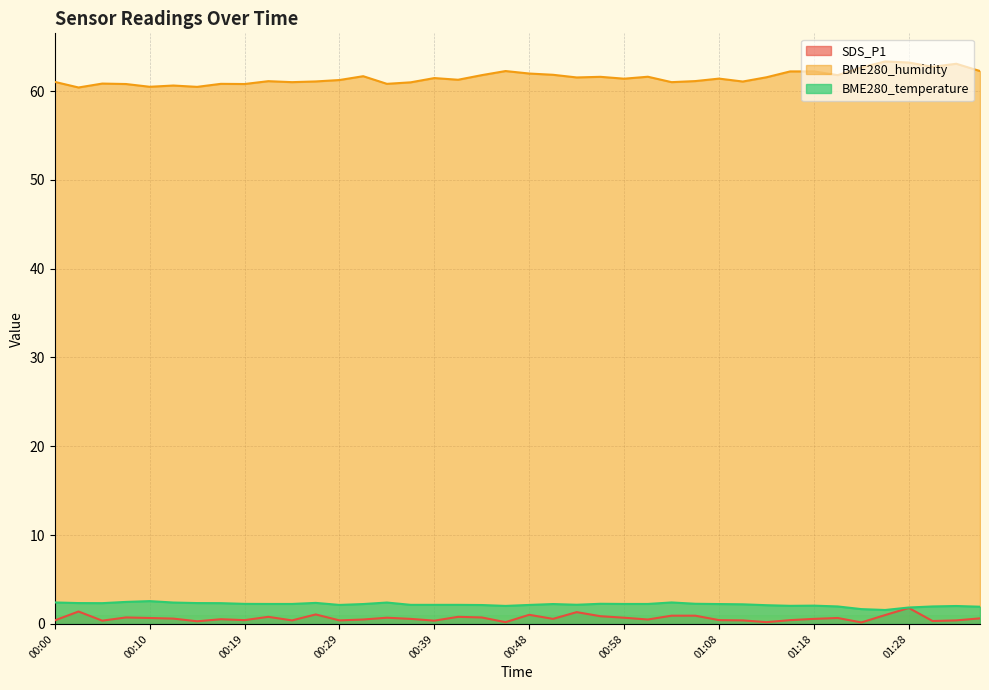

Reading left to right, extract all data points from this chart.

SDS_P1: 00:00=0.4	00:02=1.4	00:05=0.4	00:07=0.7	00:10=0.7	00:12=0.6	00:14=0.3	00:17=0.5	00:19=0.4	00:22=0.8	00:24=0.4	00:27=1.1	00:29=0.4	00:31=0.5	00:34=0.7	00:36=0.6	00:39=0.4	00:41=0.8	00:44=0.7	00:46=0.2	00:48=1.0	00:51=0.6	00:53=1.3	00:56=0.9	00:58=0.7	01:01=0.5	01:03=0.9	01:06=0.9	01:08=0.4	01:10=0.4	01:13=0.2	01:15=0.4	01:18=0.6	01:20=0.7	01:23=0.2	01:25=1.0	01:28=1.8	01:30=0.3	01:33=0.4	01:35=0.6
BME280_humidity: 00:00=61.0	00:02=60.4	00:05=60.8	00:07=60.8	00:10=60.5	00:12=60.6	00:14=60.5	00:17=60.8	00:19=60.8	00:22=61.1	00:24=61.0	00:27=61.1	00:29=61.2	00:31=61.7	00:34=60.8	00:36=61.0	00:39=61.5	00:41=61.3	00:44=61.8	00:46=62.2	00:48=62.0	00:51=61.8	00:53=61.5	00:56=61.6	00:58=61.4	01:01=61.6	01:03=61.0	01:06=61.1	01:08=61.4	01:10=61.1	01:13=61.5	01:15=62.2	01:18=62.2	01:20=61.8	01:23=62.6	01:25=63.3	01:28=63.2	01:30=62.7	01:33=63.1	01:35=62.2
BME280_temperature: 00:00=2.4	00:02=2.4	00:05=2.3	00:07=2.5	00:10=2.6	00:12=2.4	00:14=2.4	00:17=2.3	00:19=2.3	00:22=2.2	00:24=2.2	00:27=2.4	00:29=2.1	00:31=2.2	00:34=2.4	00:36=2.1	00:39=2.1	00:41=2.1	00:44=2.1	00:46=2.0	00:48=2.1	00:51=2.2	00:53=2.2	00:56=2.3	00:58=2.2	01:01=2.2	01:03=2.4	01:06=2.3	01:08=2.2	01:10=2.2	01:13=2.1	01:15=2.0	01:18=2.1	01:20=2.0	01:23=1.7	01:25=1.6	01:28=1.9	01:30=2.0	01:33=2.0	01:35=1.9